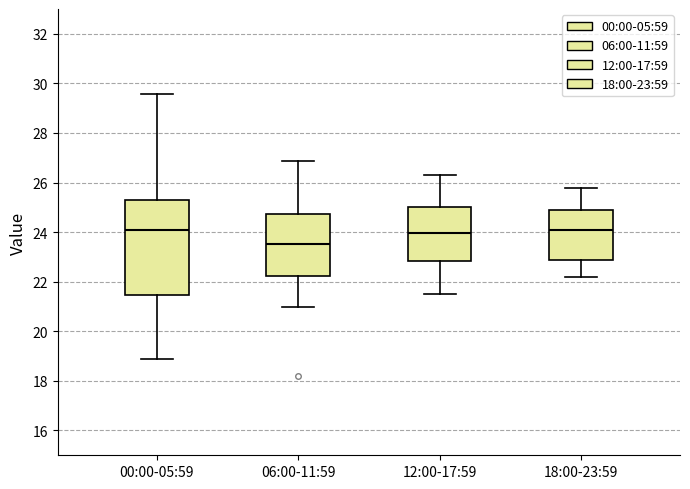

Which box's median line is the lowest?

06:00-11:59